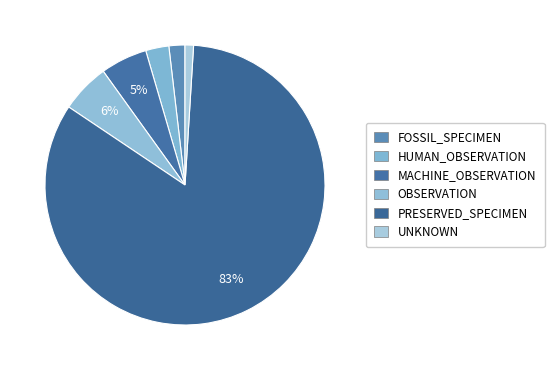

Count the number of slices in the pie.

6